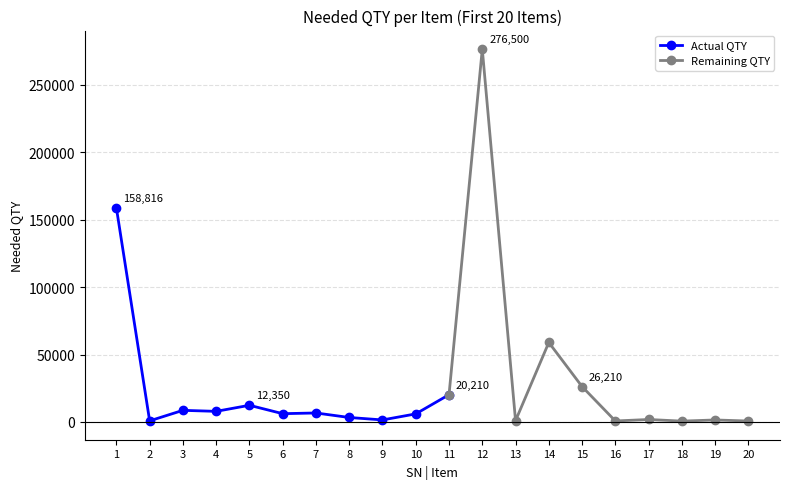

The chart shows a value of 505 at 13. True or false?

False